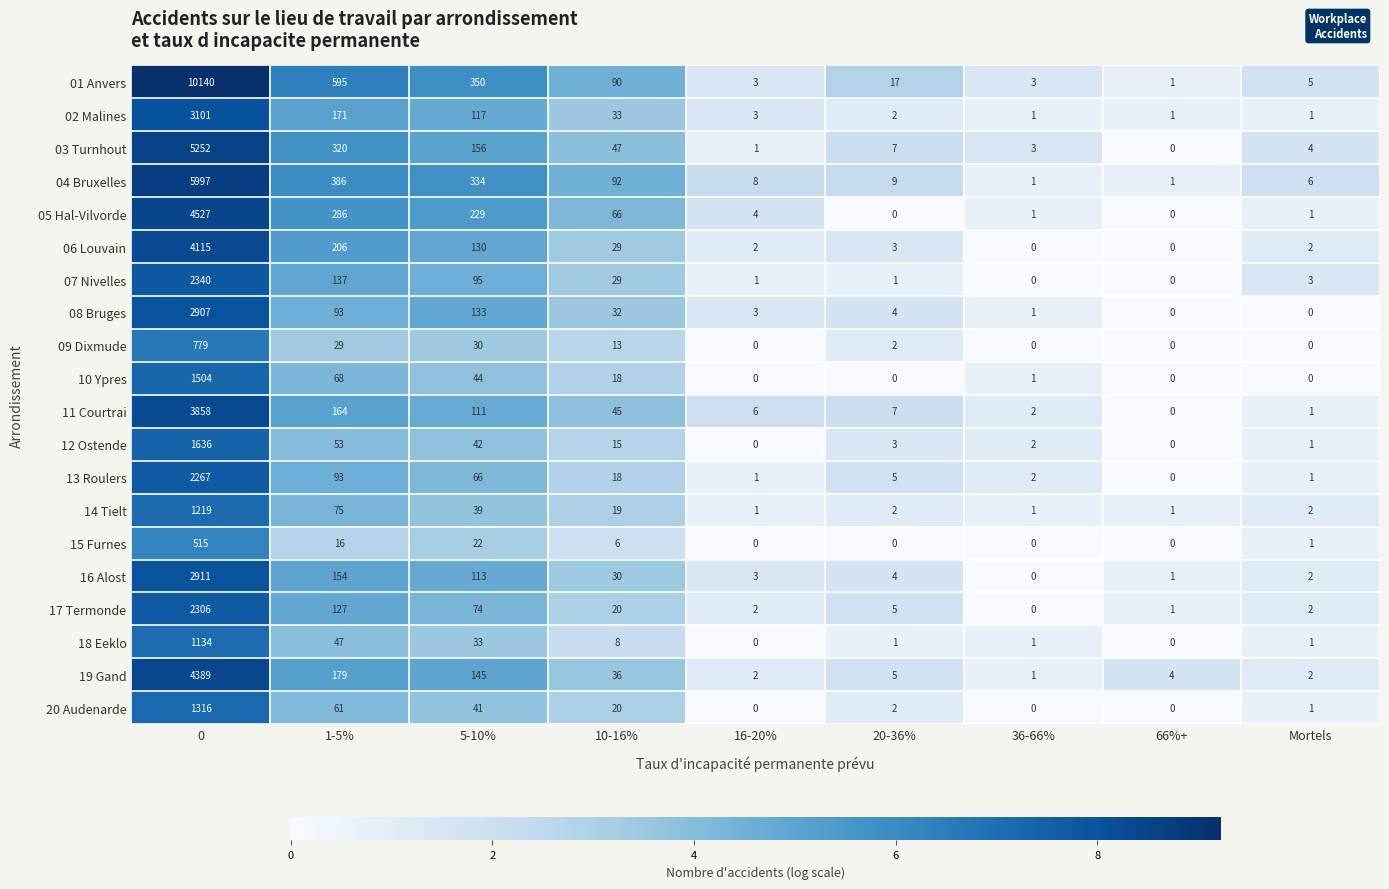

What is the spread (max minus min) of values at 1-5%?

579